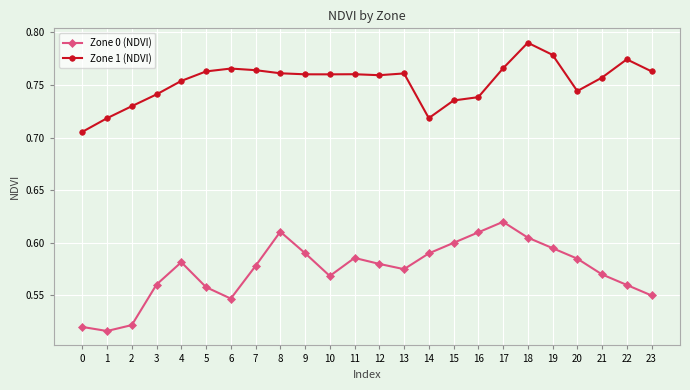

True or false: Zone 1 (NDVI) has more than 1 points higher than both neighbors.

True